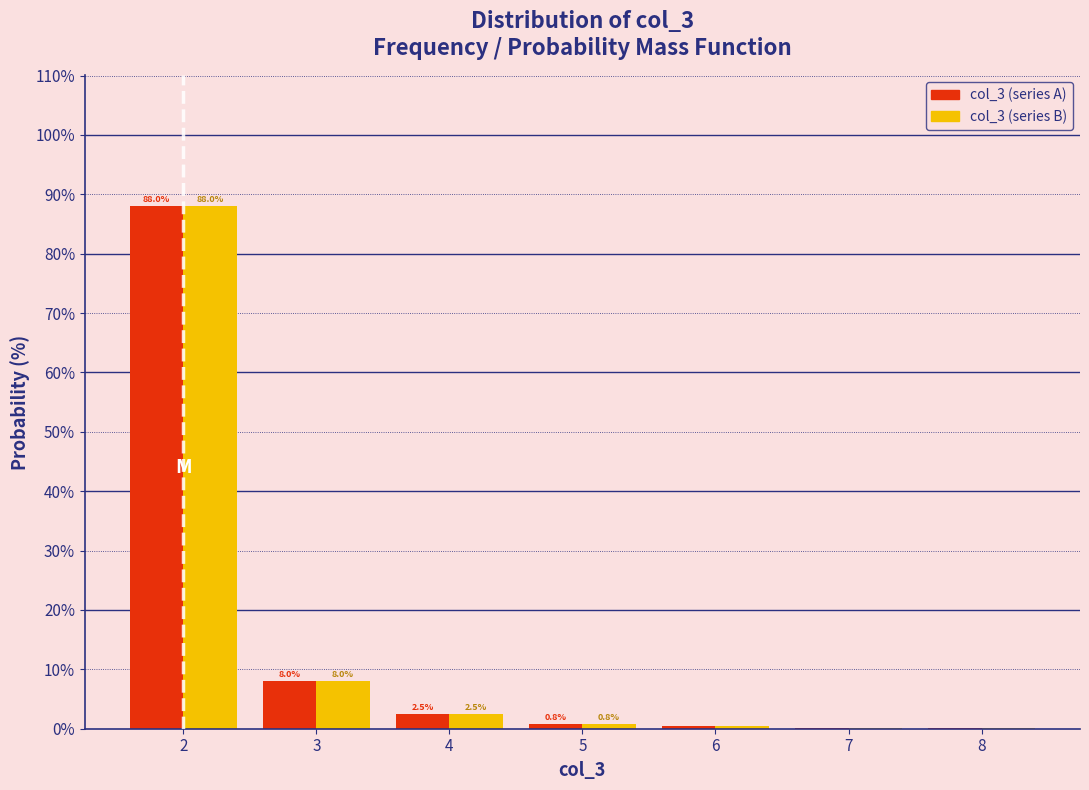

The value of col_3 (series B) at 4 is 2.5. True or false?

True